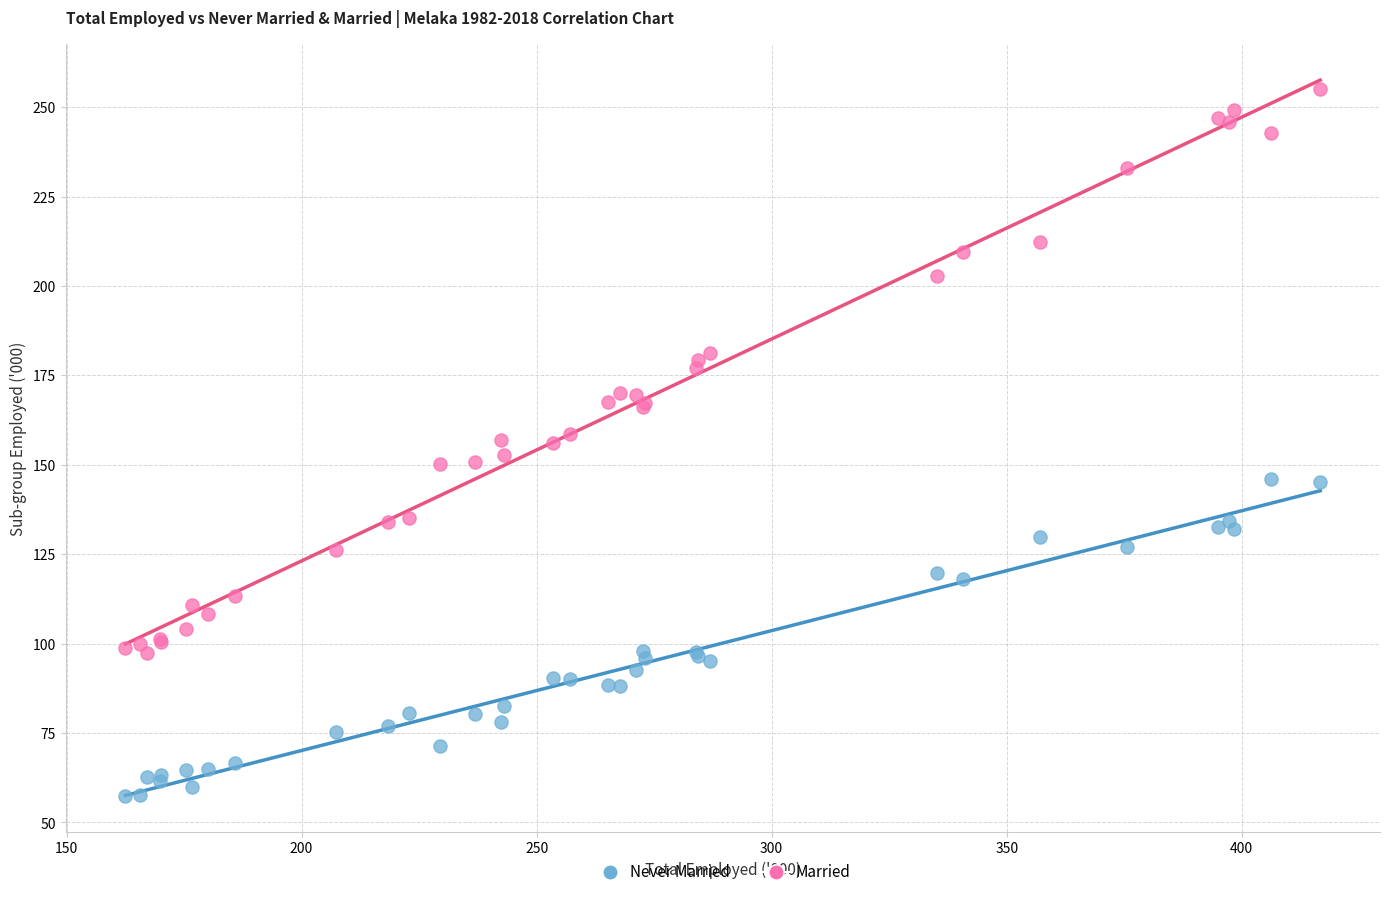

What are all the series names shown in the legend?

Never Married, Married